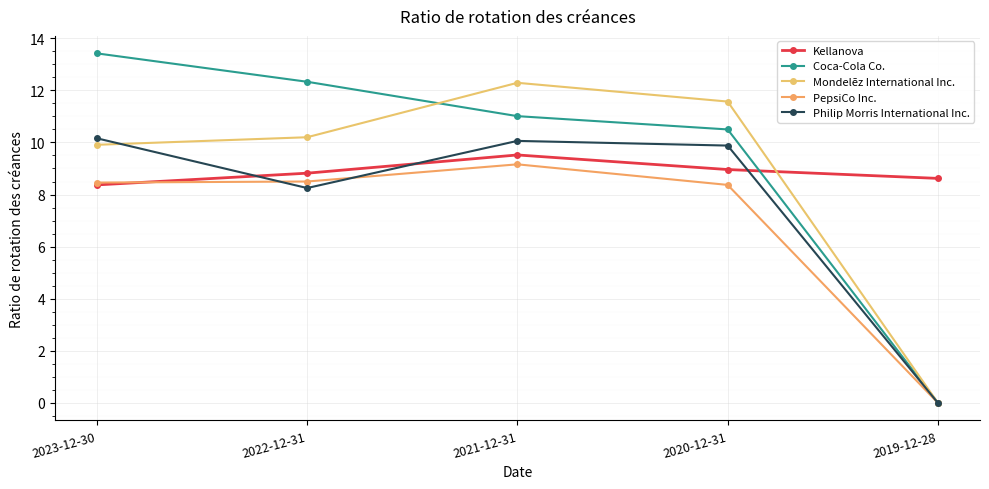

How many data points does each series have?

5